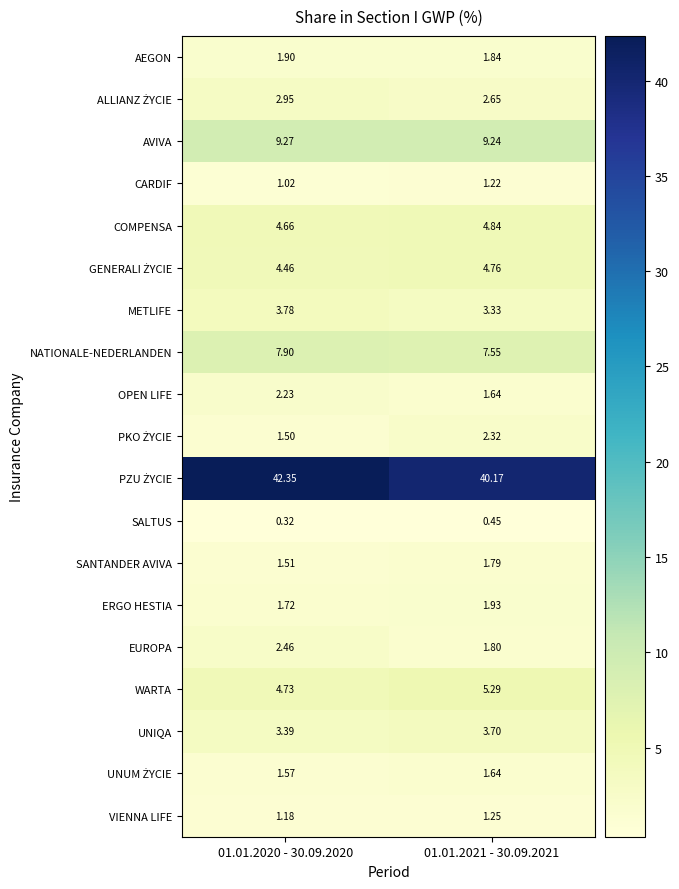

What is the difference between the highest and lowest values at 01.01.2020 - 30.09.2020?

42.0